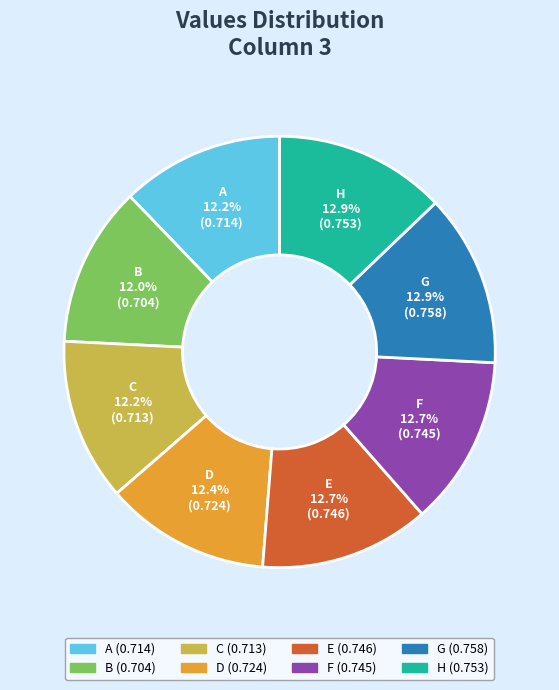

Does any single category account for the majority?

No